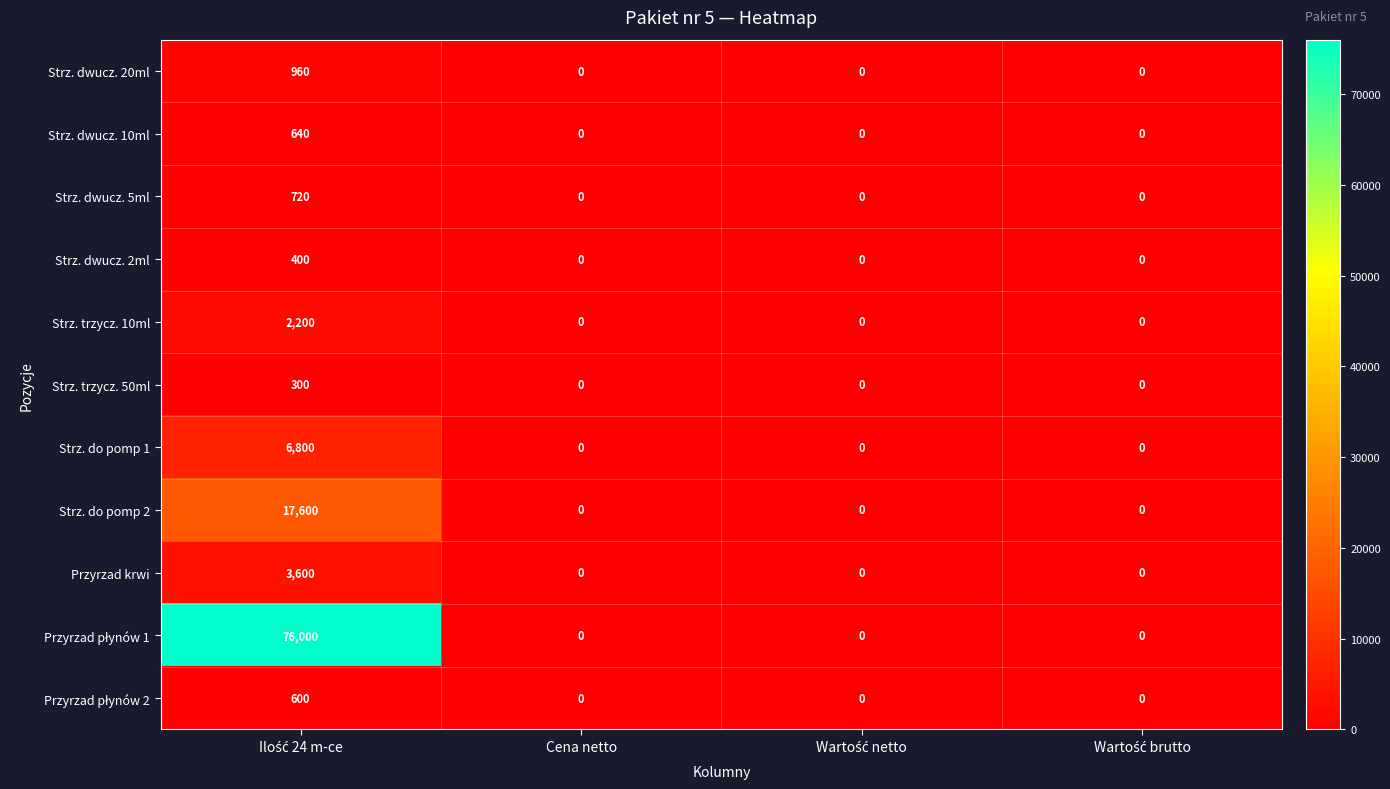

What is the difference between the maximum and minimum values in the Strz. trzycz. 50ml series?

300